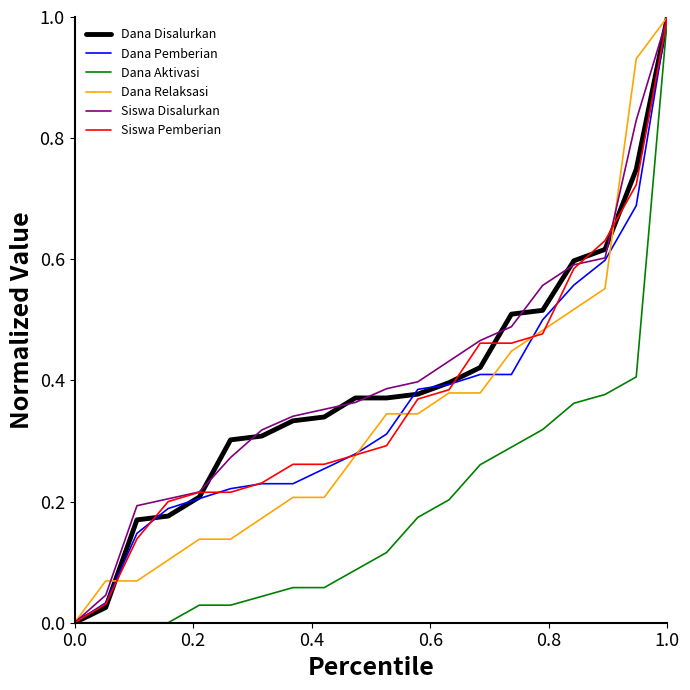

What is the maximum value shown in the chart?

1.0